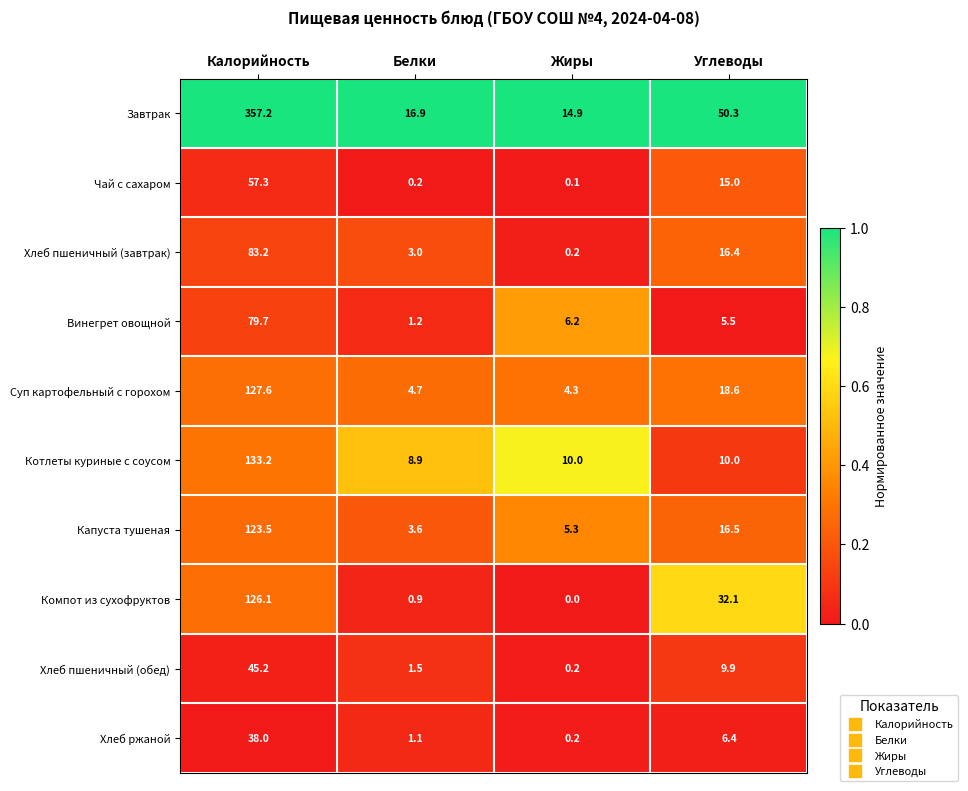

List the series in order of their peak value, lowest first.

Хлеб ржаной, Хлеб пшеничный (обед), Чай с сахаром, Винегрет овощной, Хлеб пшеничный (завтрак), Капуста тушеная, Компот из сухофруктов, Суп картофельный с горохом, Котлеты куриные с соусом, Завтрак